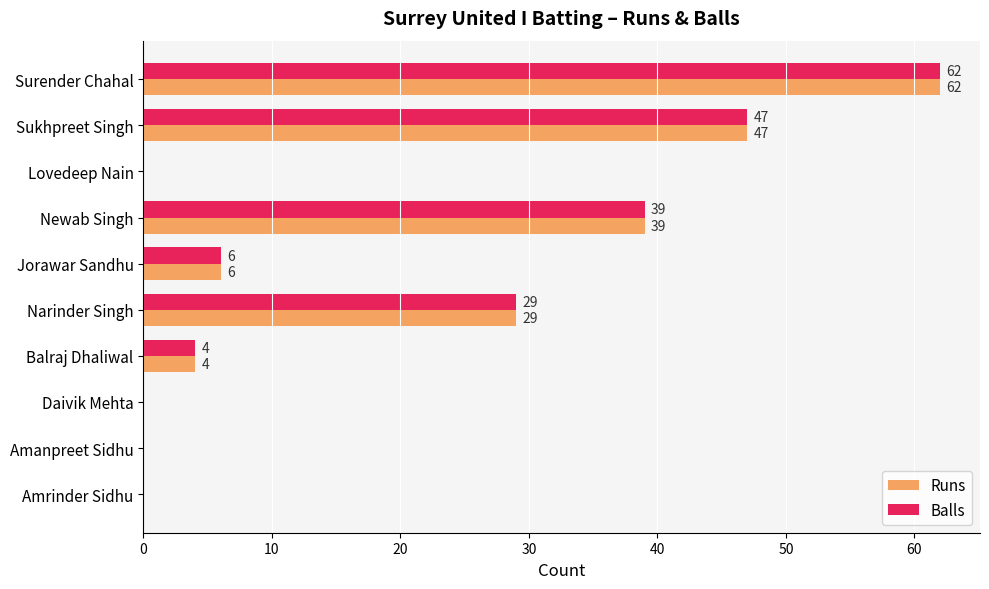

What is the total value across all series at Surender Chahal?

124